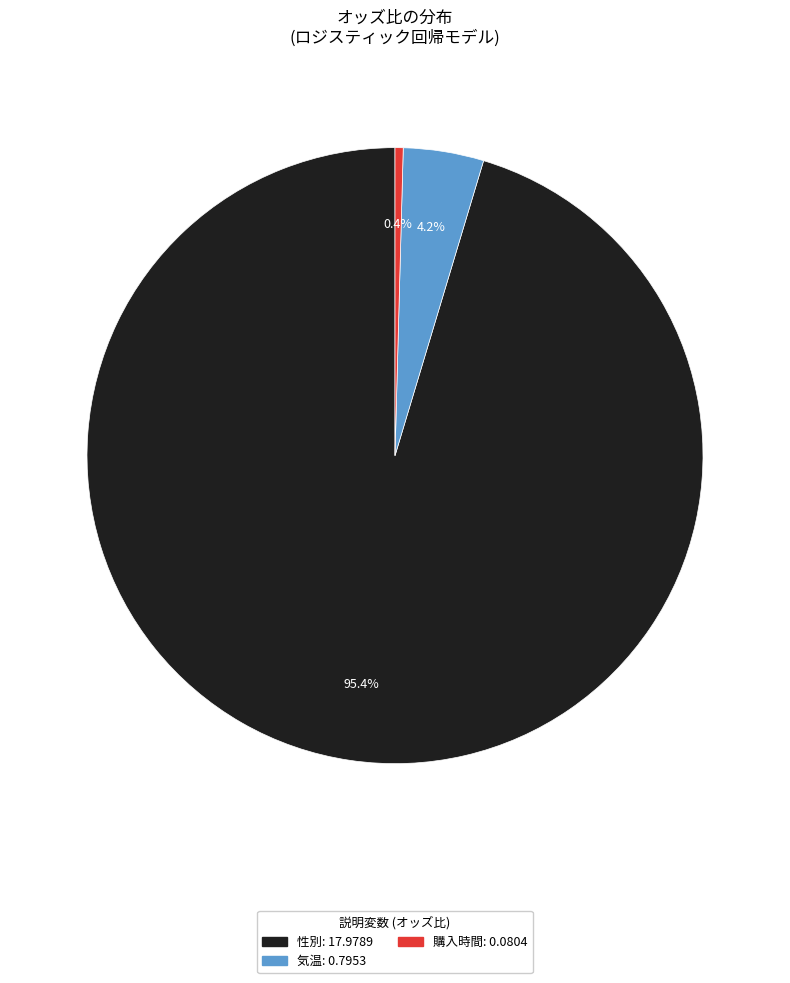

To the nearest percent, what is the average slice percentage?

33%